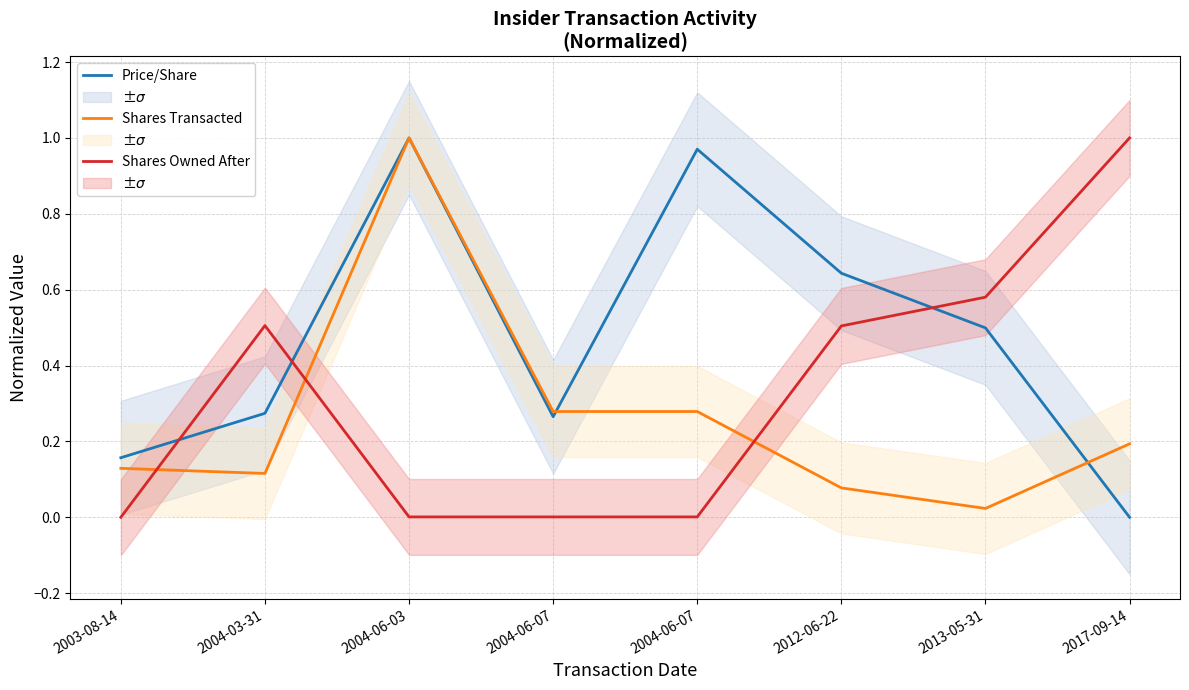

What is the average value of the Shares Transacted series?

0.3